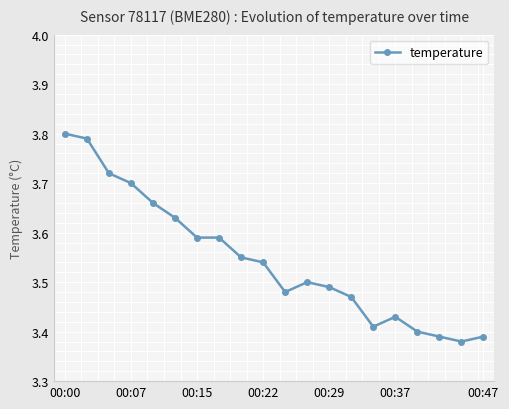

Count the number of categories in the chart.

20